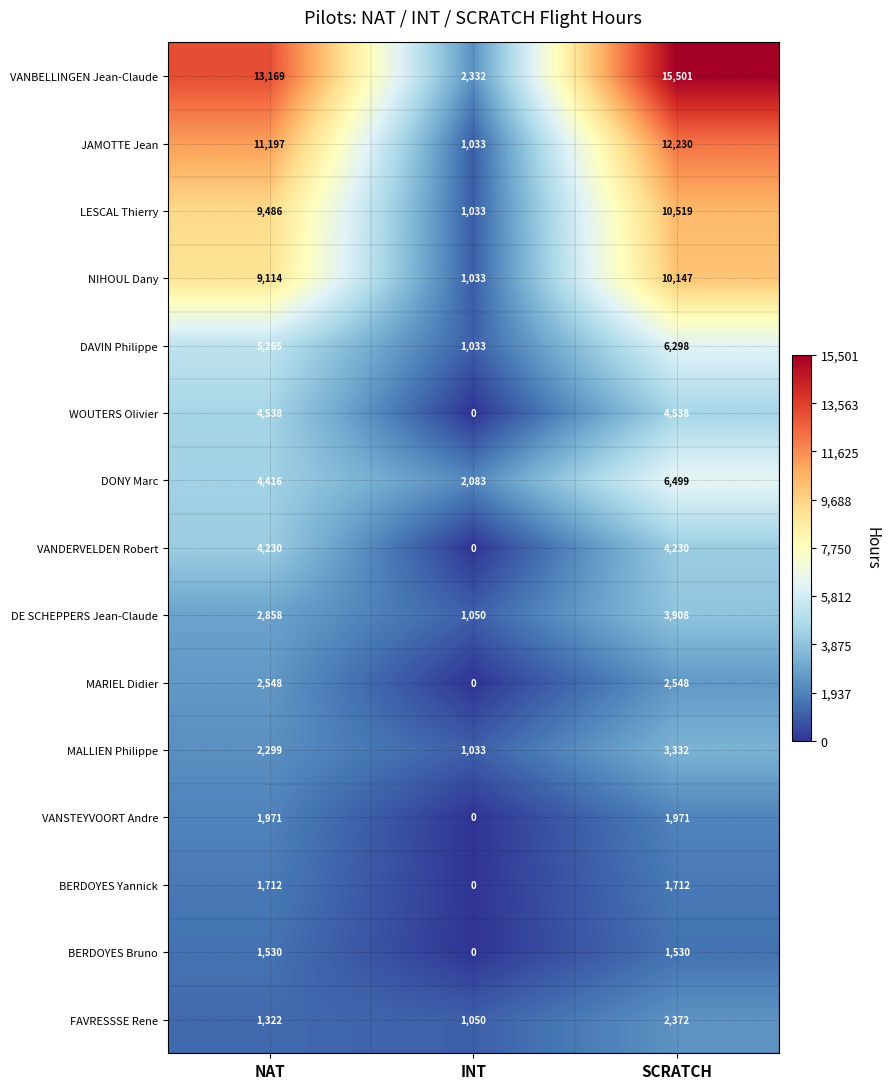

Which series changed the most between INT and SCRATCH?

VANBELLINGEN Jean-Claude